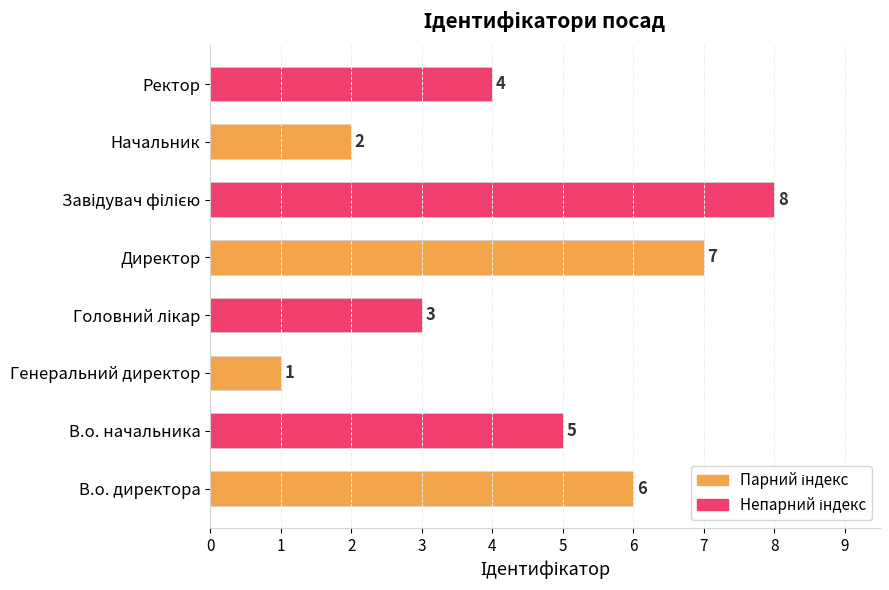

Which category has the lowest value across all series?

Генеральний директор